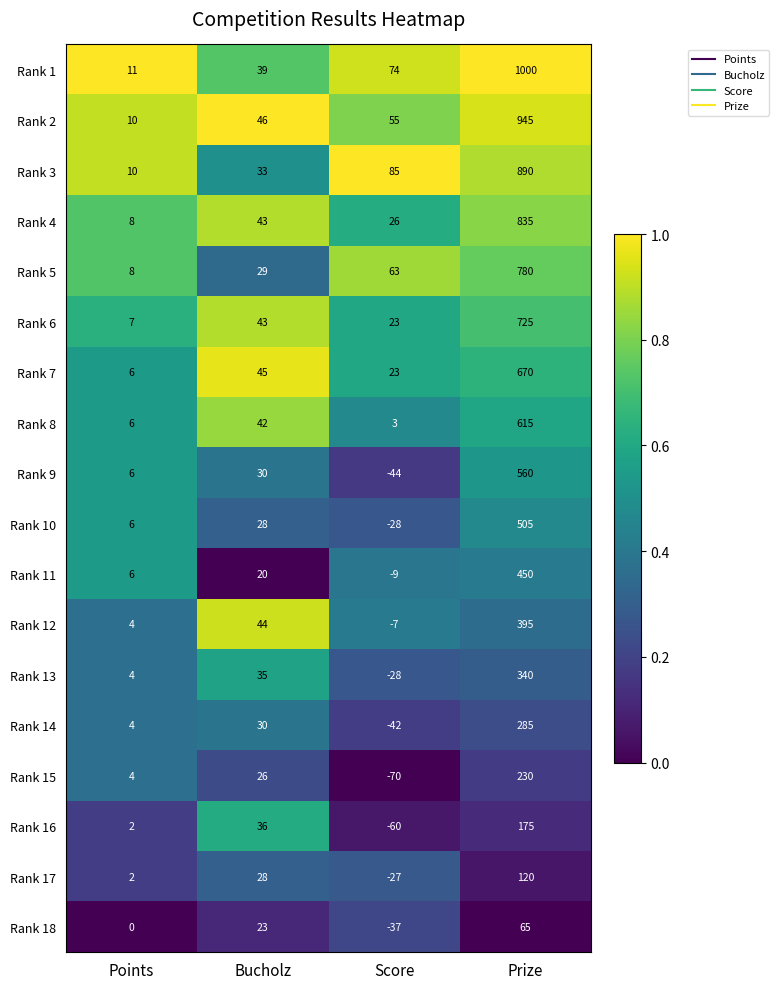

Which series changed the most between Points and Bucholz?

Rank 12